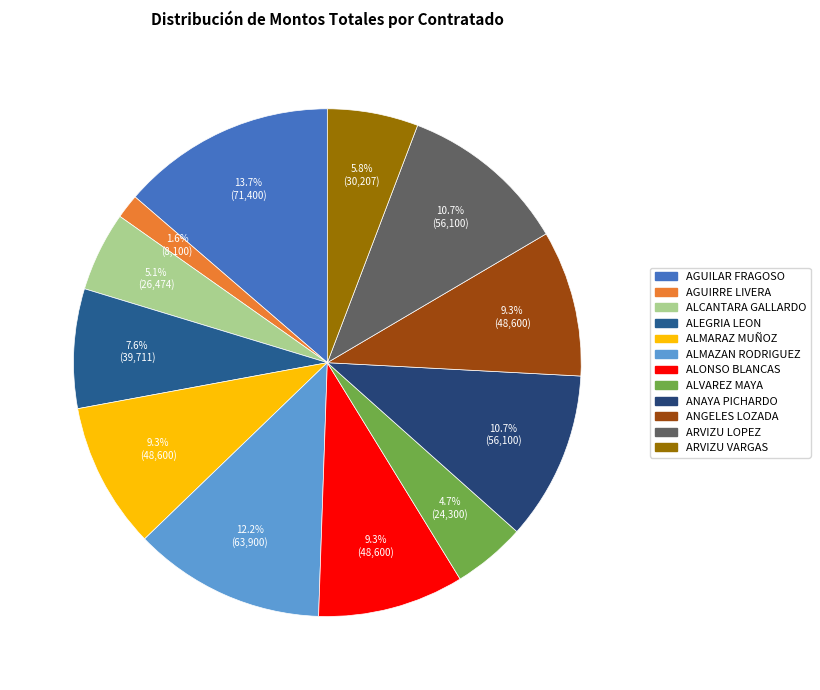

Does any single category account for the majority?

No